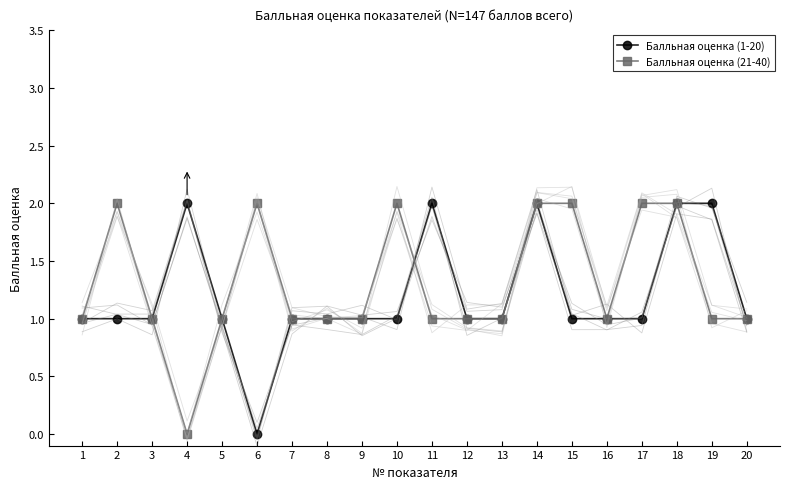

Which series changed the most between 1 and 19?

Балльная оценка (1-20)